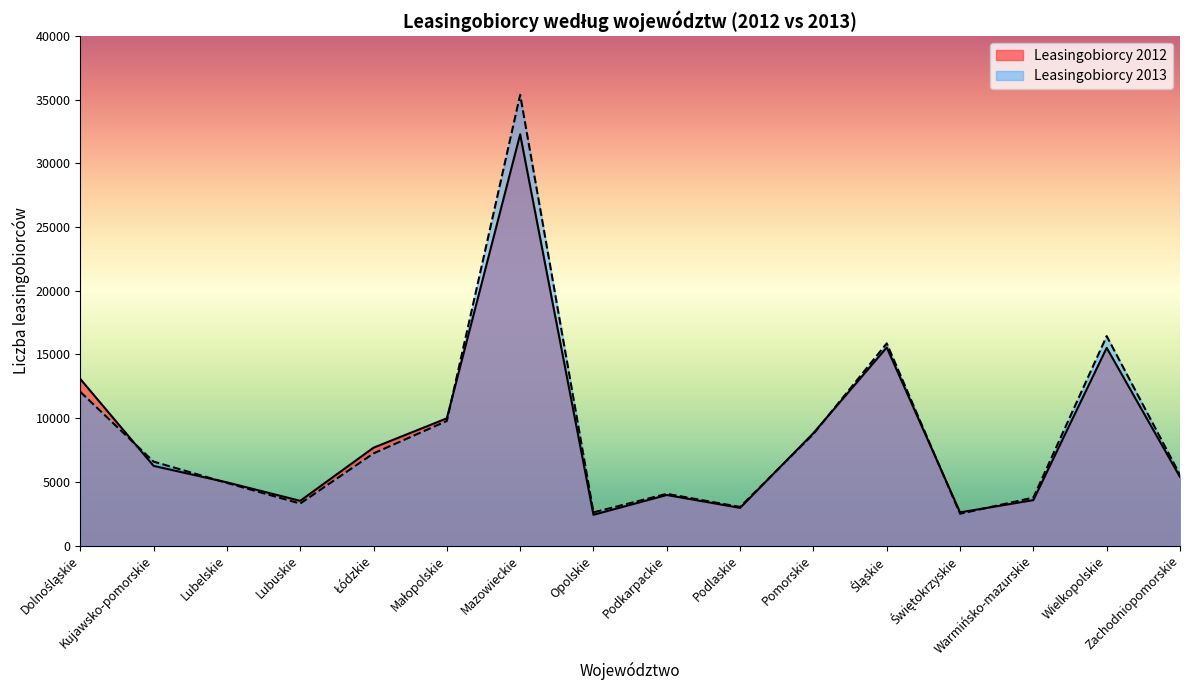

Which has a higher value, Pomorskie or Wielkopolskie?

Wielkopolskie